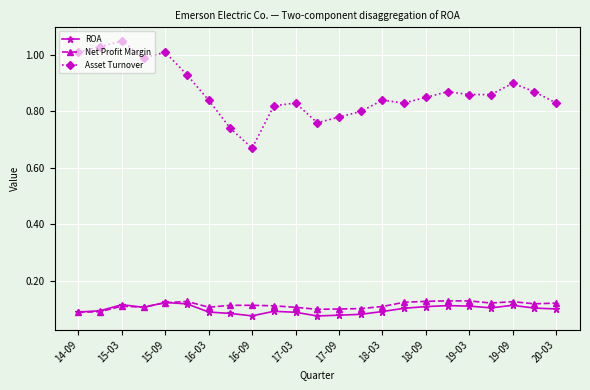

At how many categories does at least one series exceed 0?

23